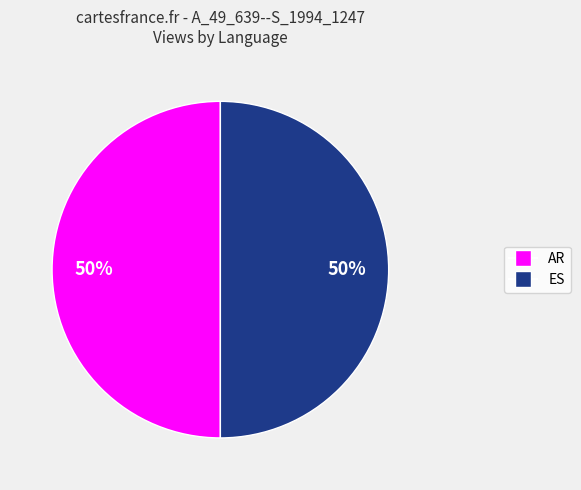

Approximately how many times larger is the value at ES compared to AR?

1.0